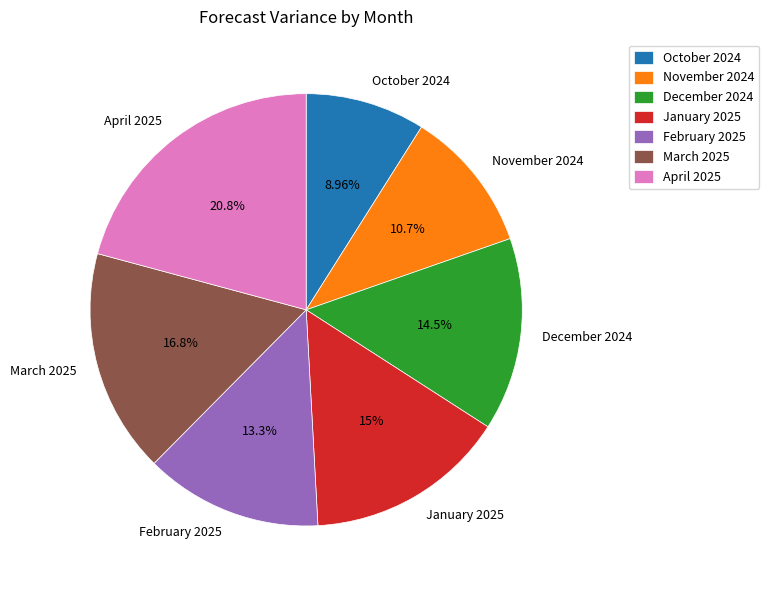

Is there a majority slice in this chart?

No